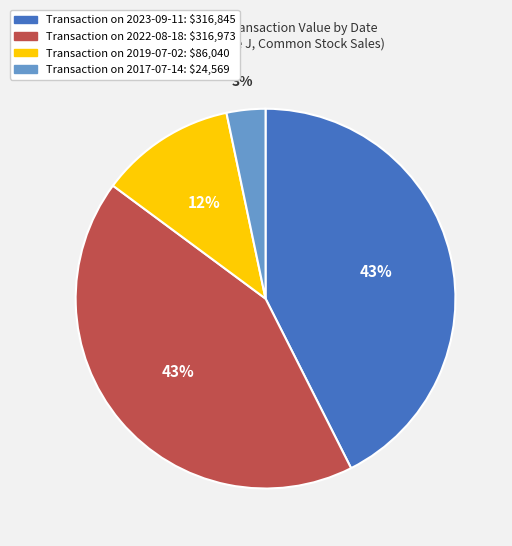

Is there a majority slice in this chart?

No